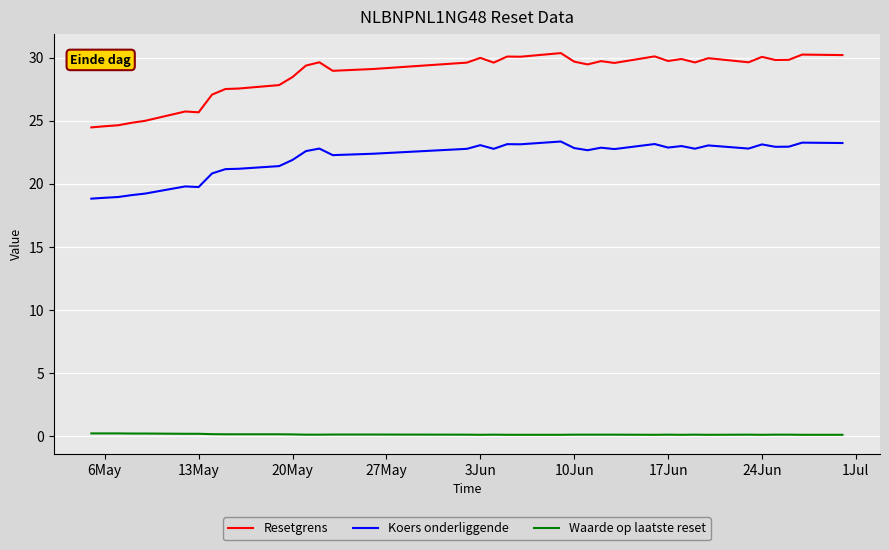

True or false: Waarde op laatste reset and Koers onderliggende cross at least once.

False